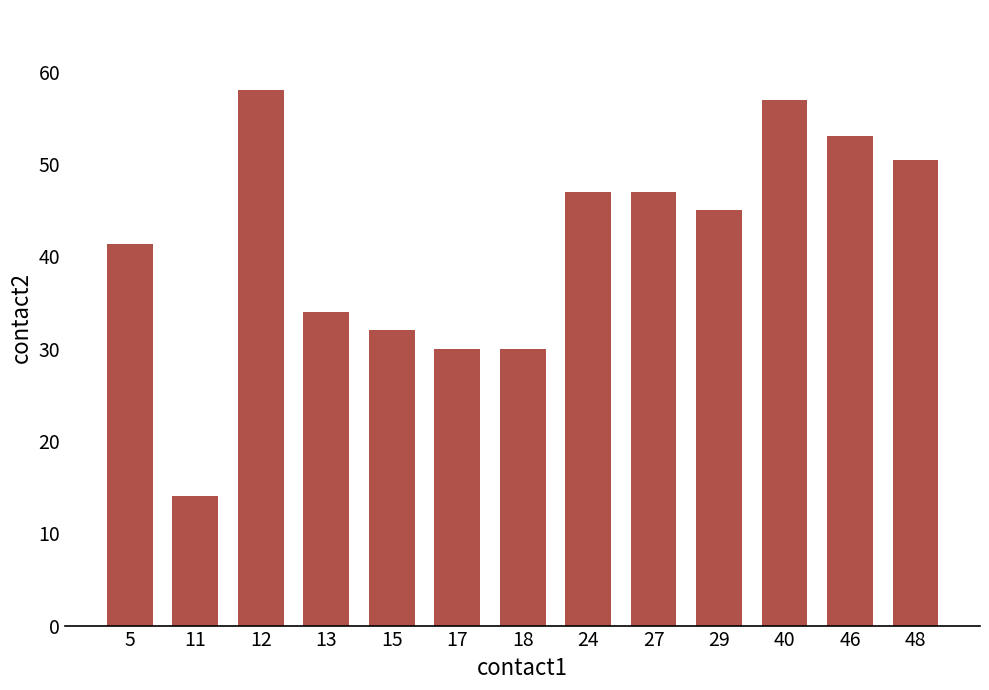

What is the maximum value shown in the chart?

58.0